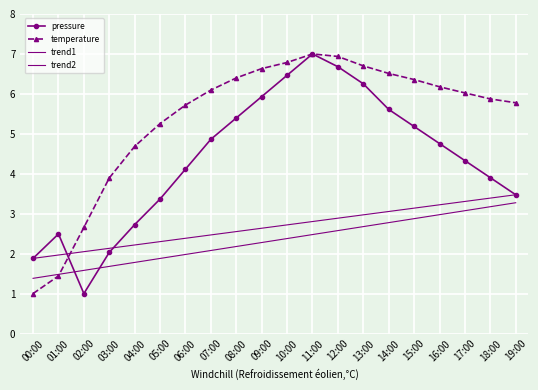

Which series has the largest total across all categories?

temperature